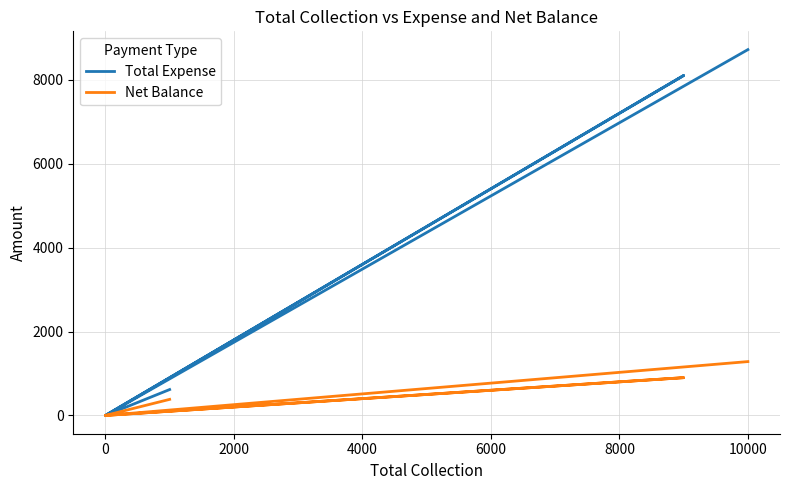

What are all the series names shown in the legend?

Total Expense, Net Balance